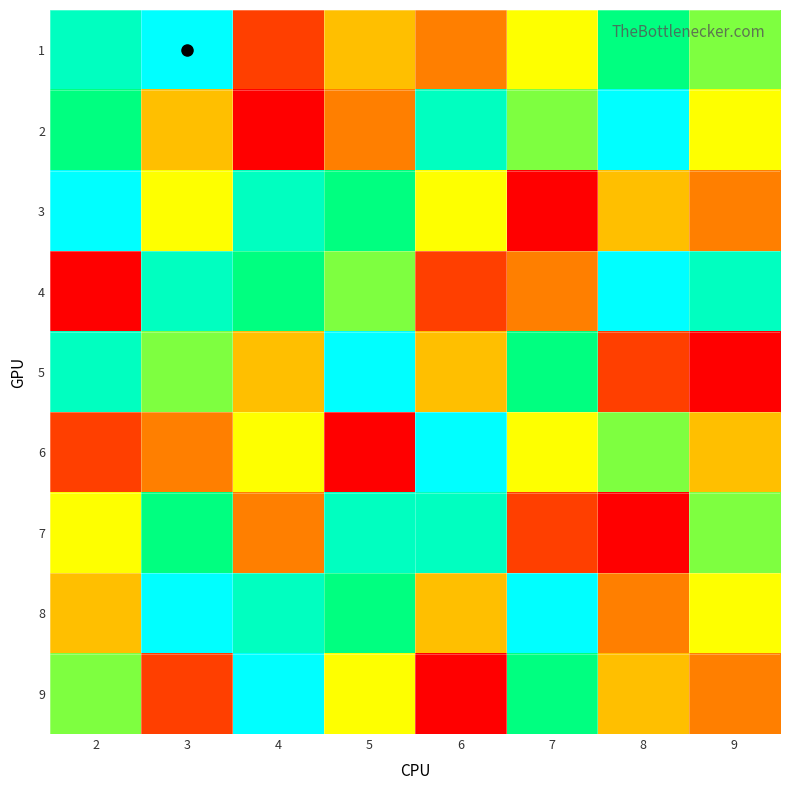

Which series has the widest spread of values?

2